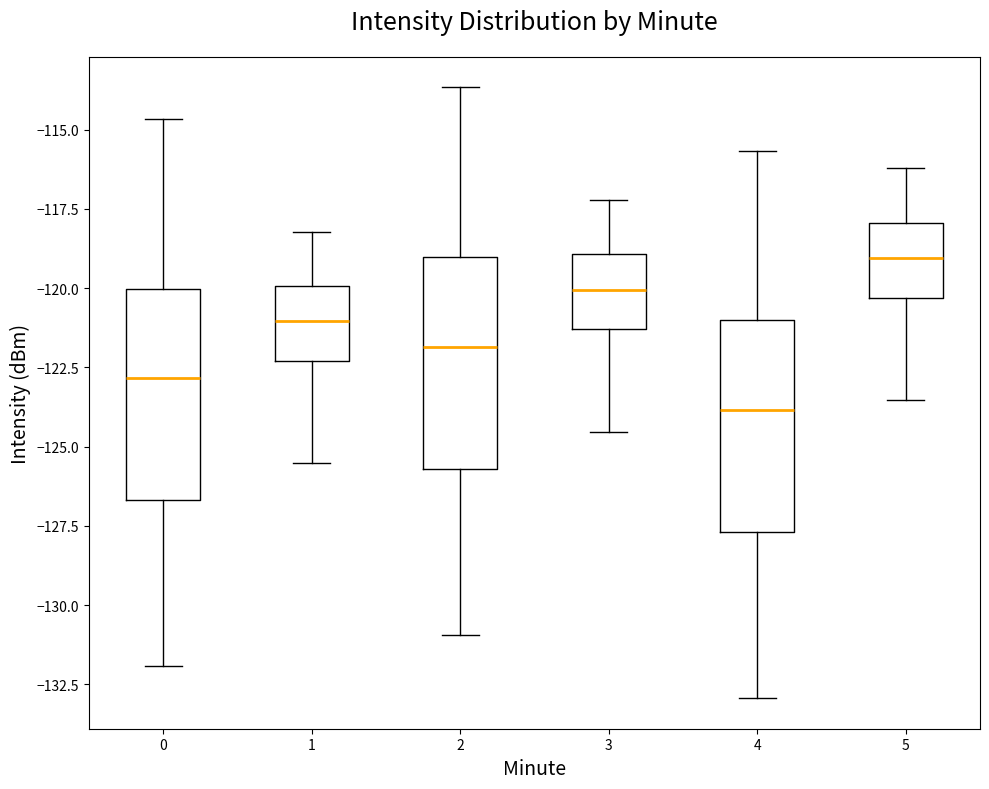

Which box has the highest median line?

5